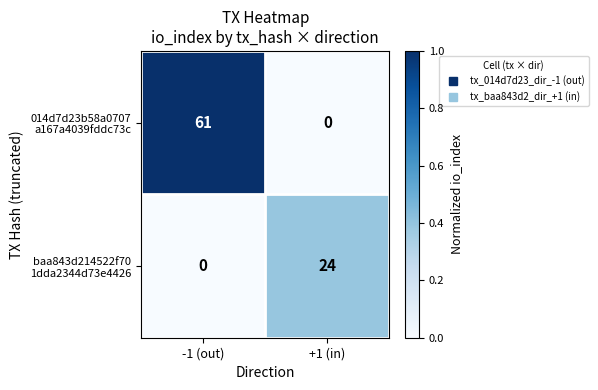

What is the difference between the highest and lowest values at -1 (out)?

61